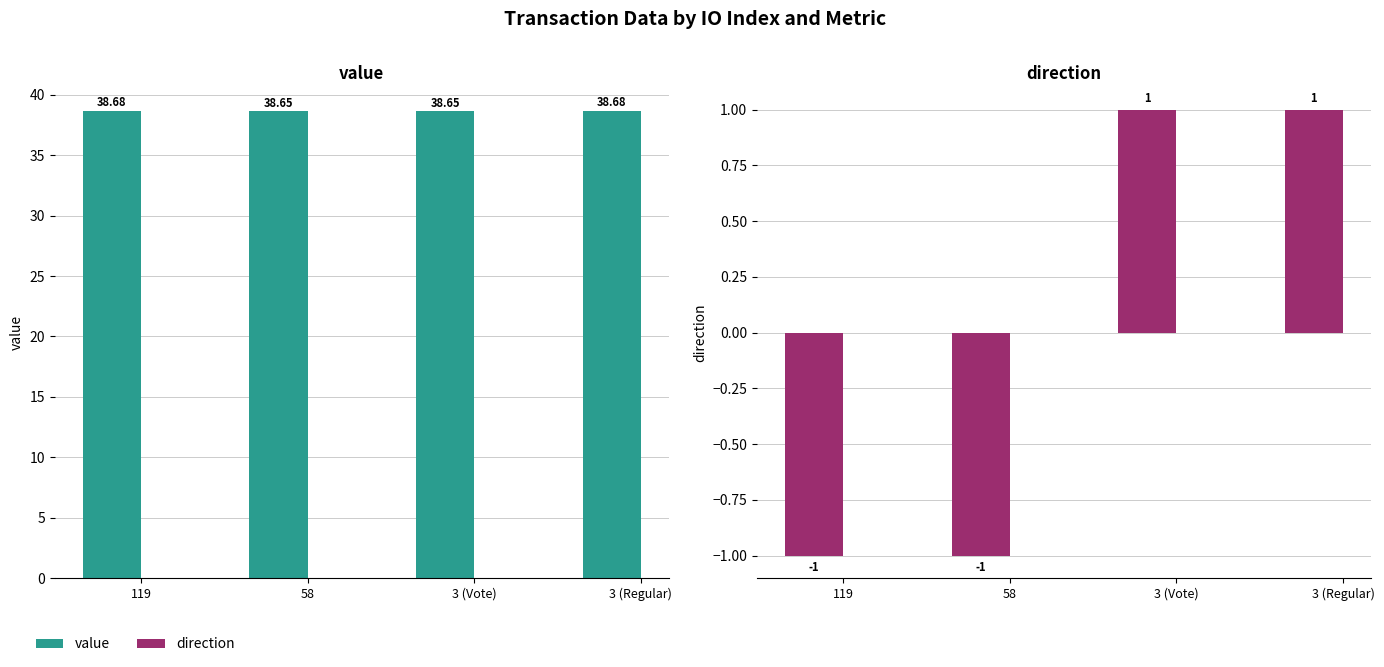

Which category has the highest value across all series?

119